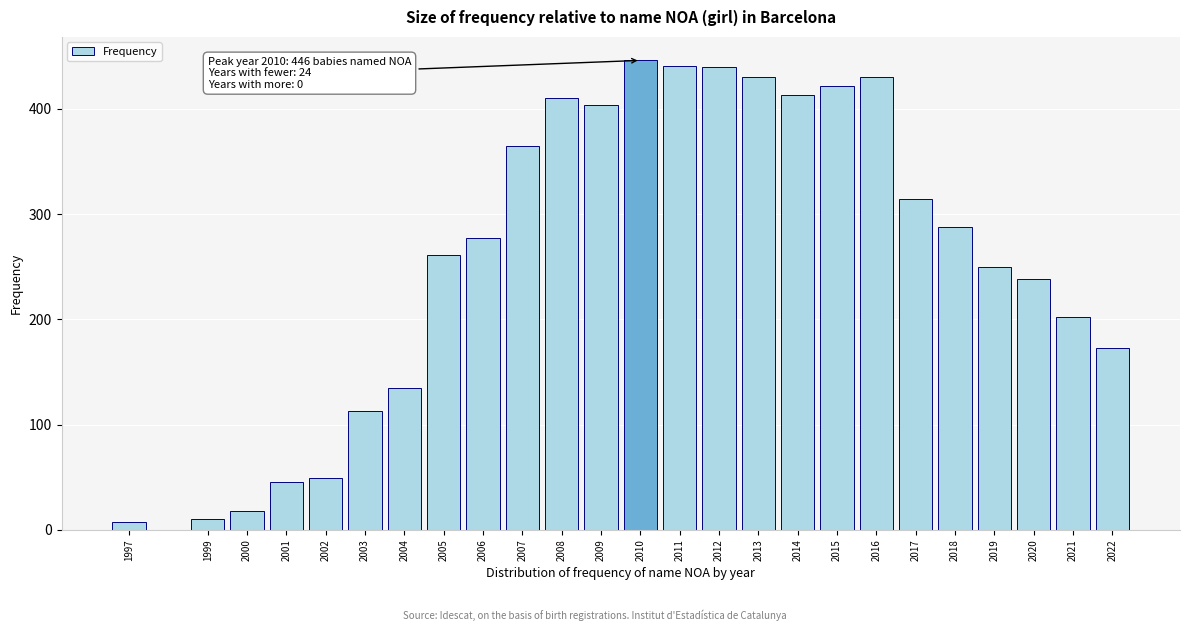

Approximately how many times larger is the value at 2006 compared to 2013?

0.6